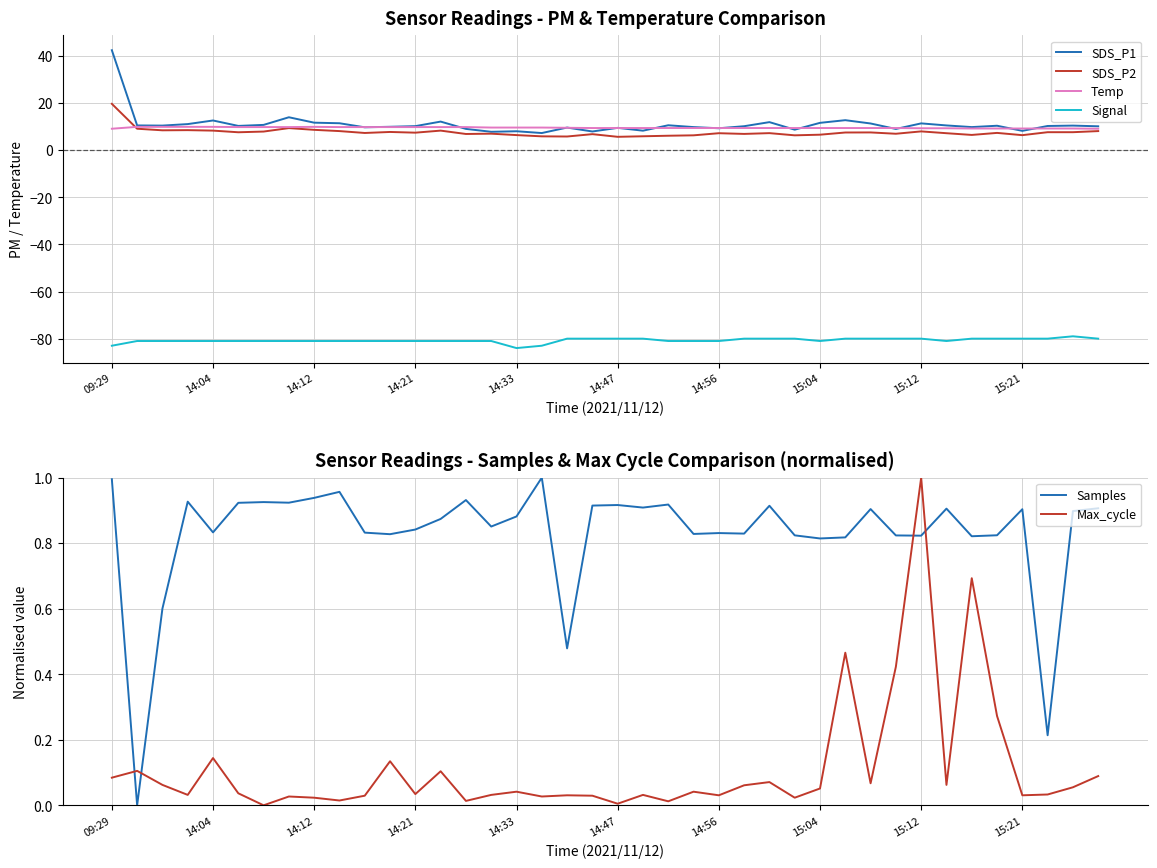

What is the maximum value for Temp?

9.9